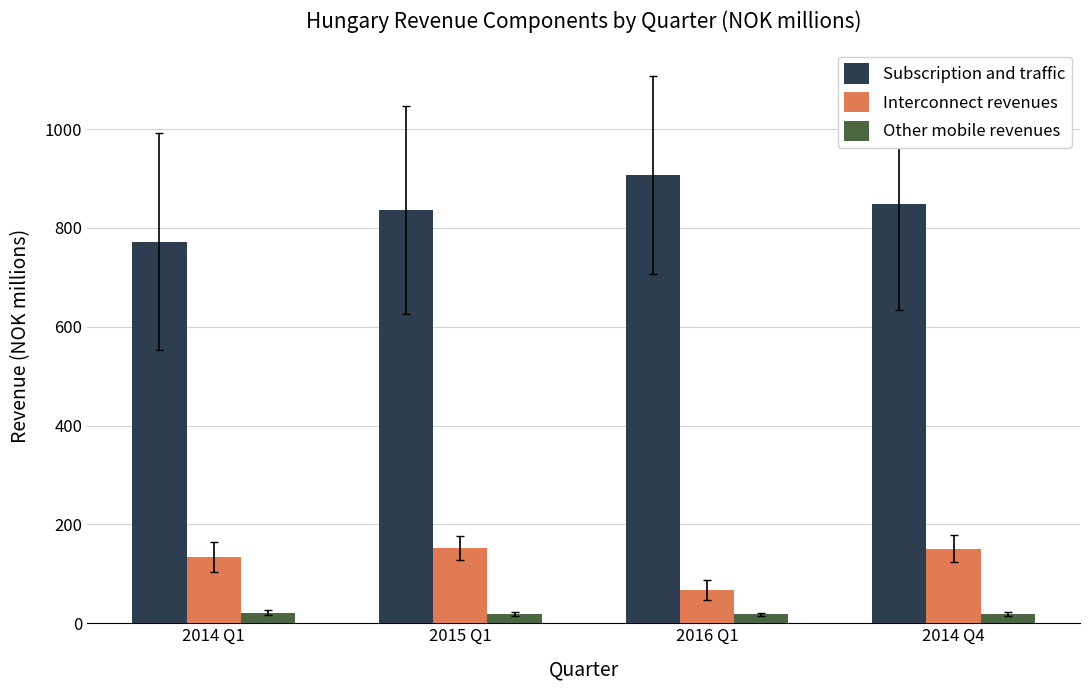

What is the value of the Interconnect revenues bar at the 2nd from the left?

152.2